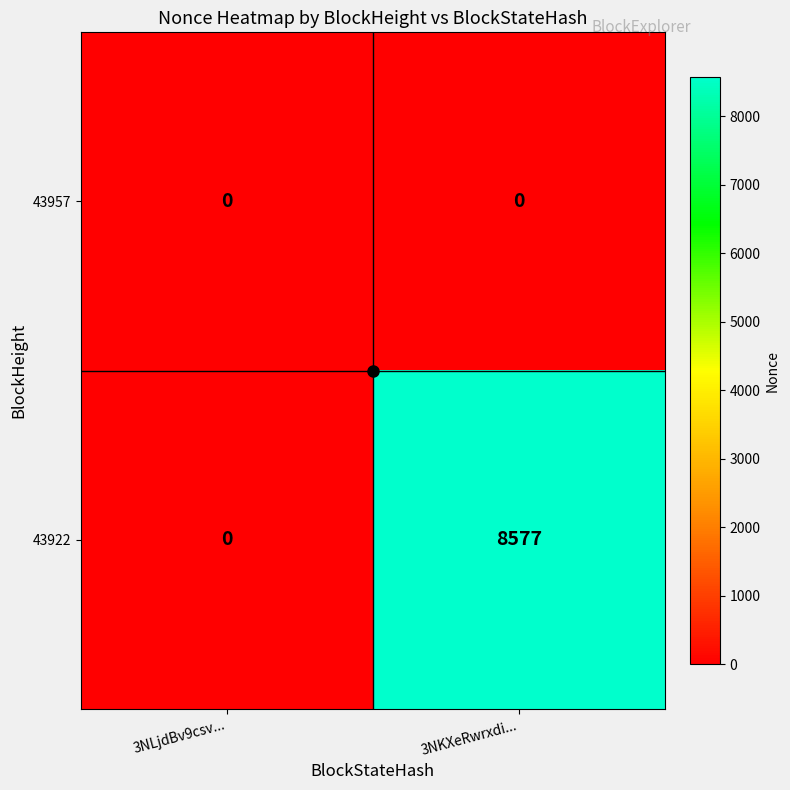

Between 3NLjdBv9csv... and 3NKXeRwrxdi..., which series saw the biggest shift?

43922